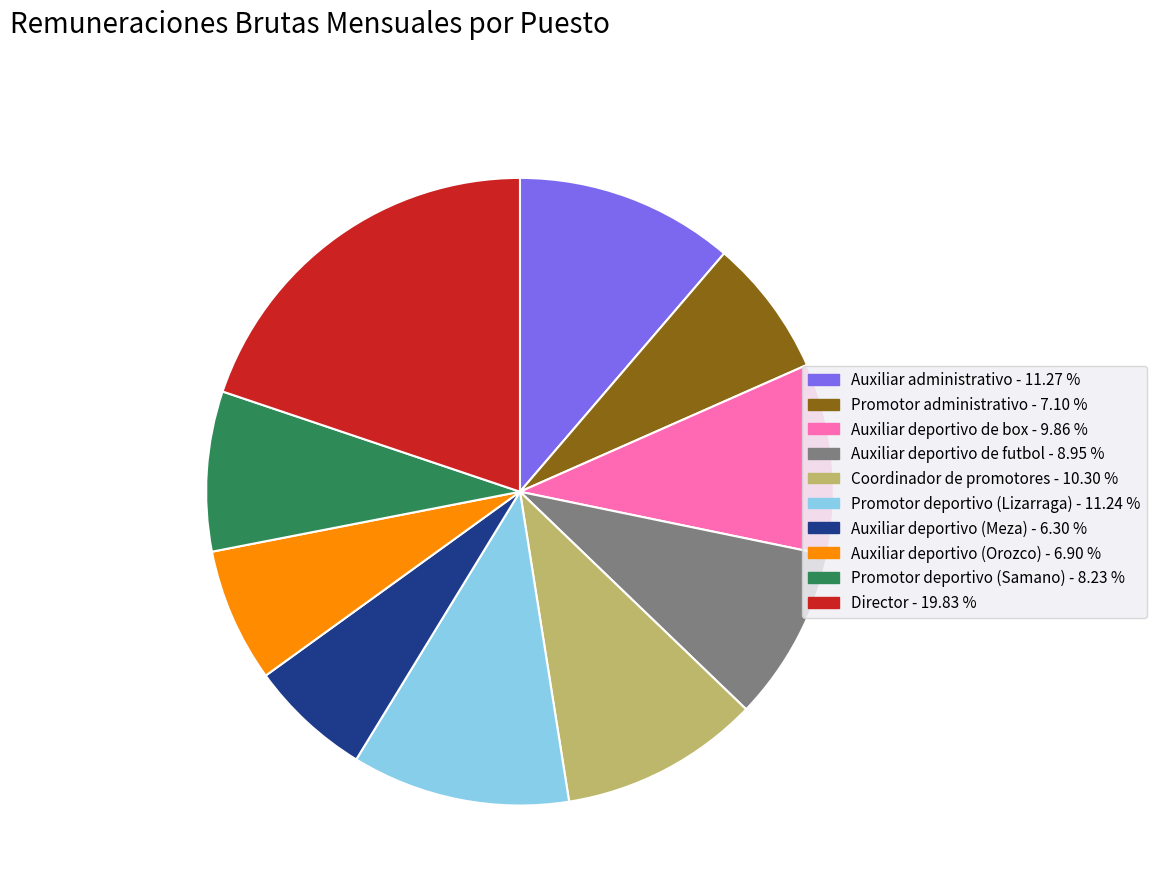

Is there any slice that represents more than half of the pie?

No